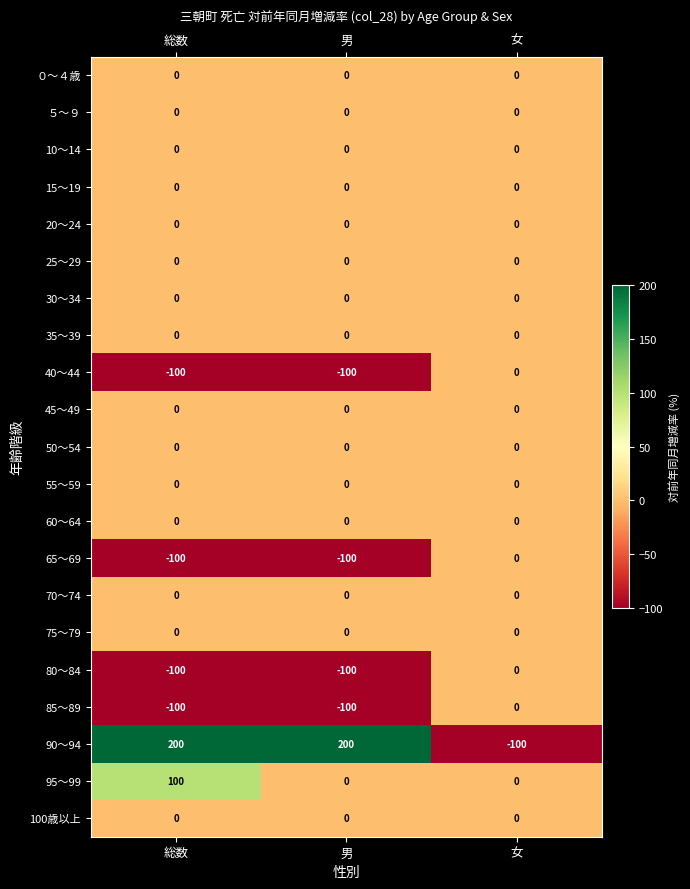

Count the 95～99 values in the range 0 to 100.

3